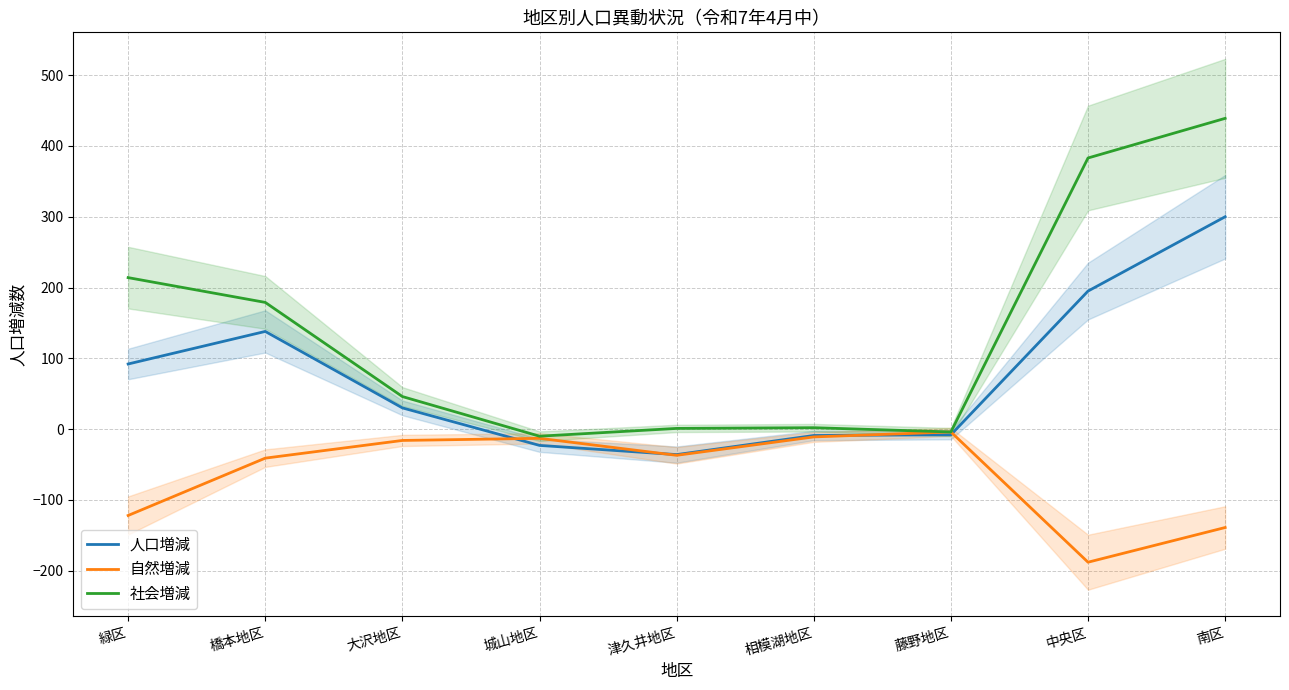

At 相模湖地区, list the series in order from largest to smallest.

社会増減, 人口増減, 自然増減